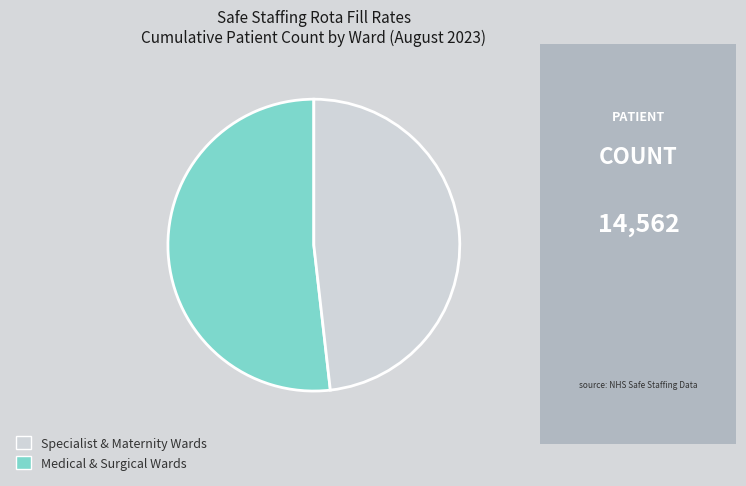

Is there any slice that represents more than half of the pie?

Yes